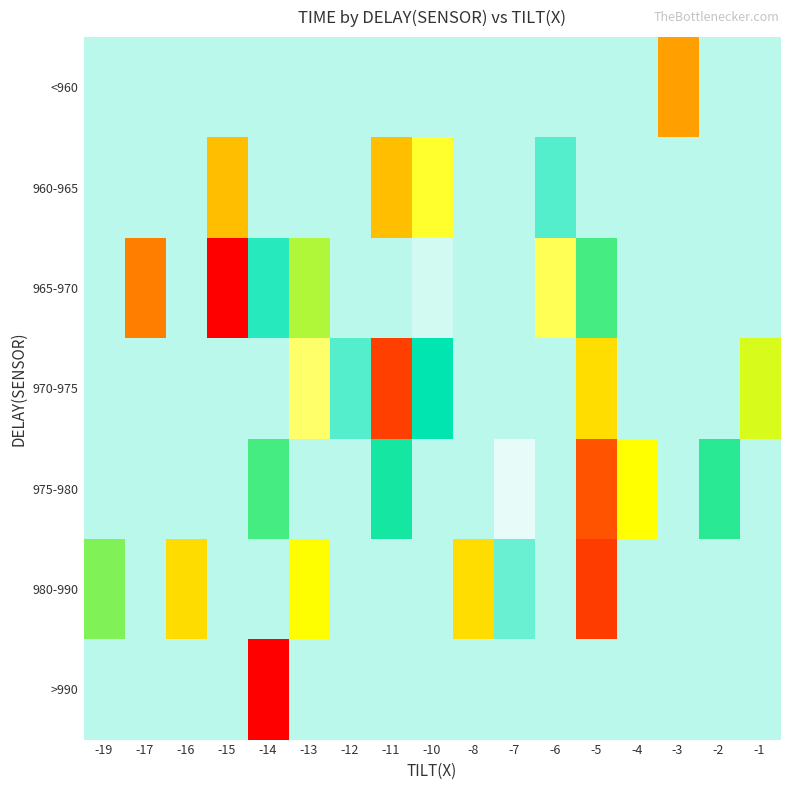

Between -7 and -5, which is larger?

-7